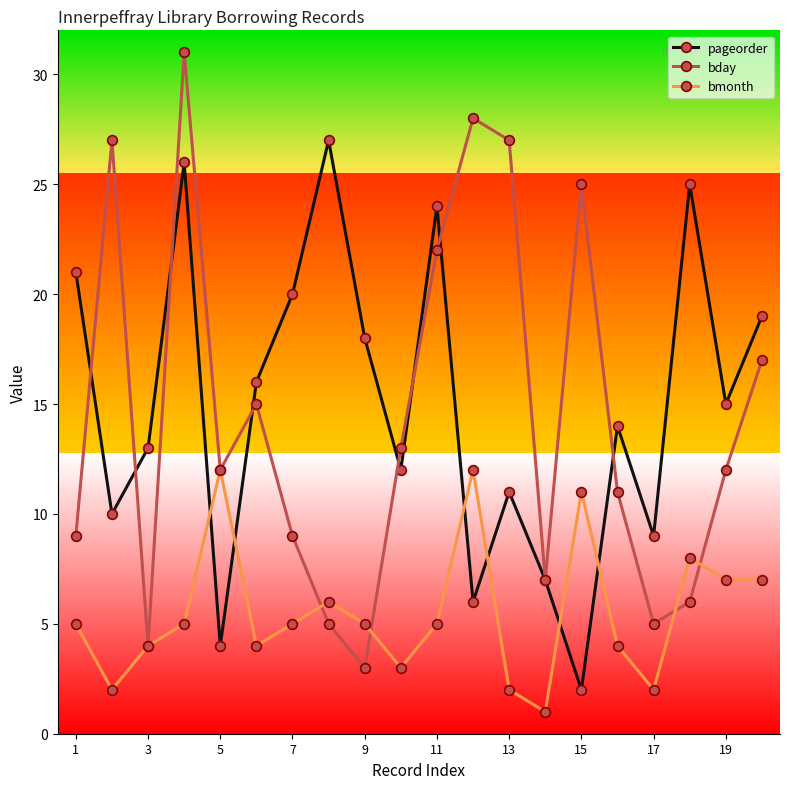

Which series has the largest range (max minus min)?

bday